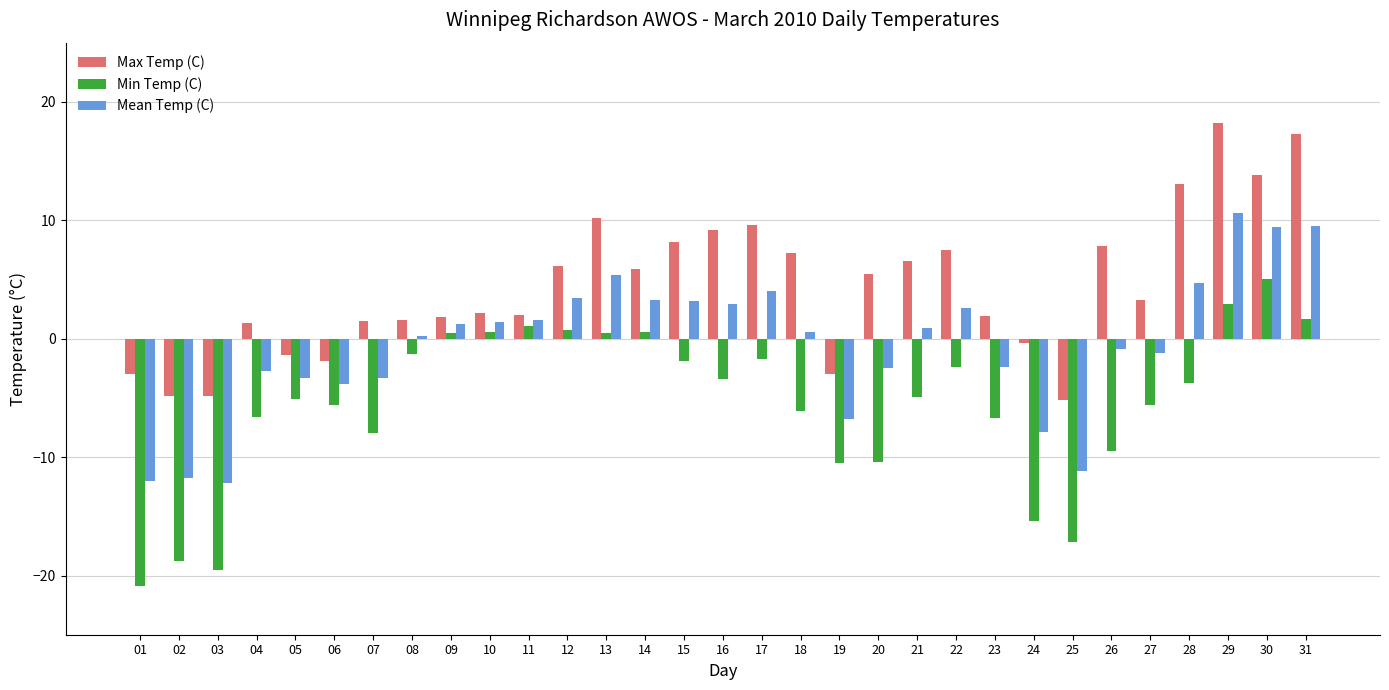

What is the highest value of the Max Temp (C) series?

18.2